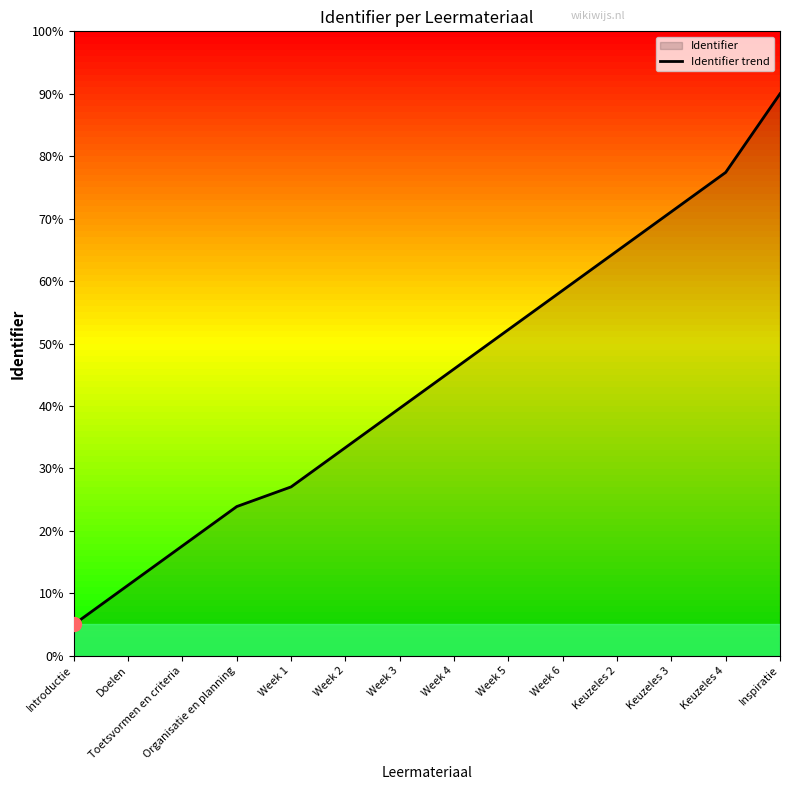

Which has a higher value, Week 5 or Keuzeles 2?

Keuzeles 2